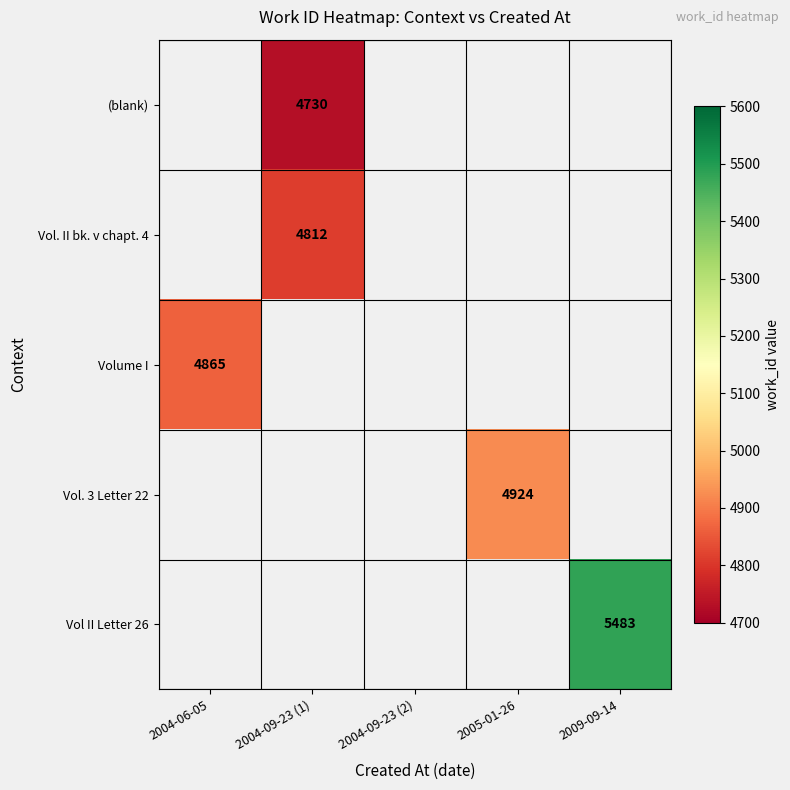

The Vol. II bk. v chapt. 4 series shows 2717 at 2004-09-23 (1). True or false?

False